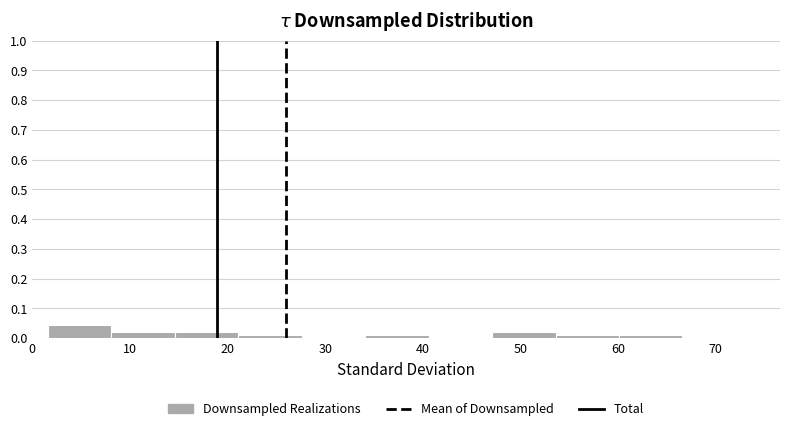

What is the height of the bar covering 8 to 15 on the x-axis? Neither the bar edges nor the heights are printed on the chart, so give them approximately, as read against the axes.

0.02